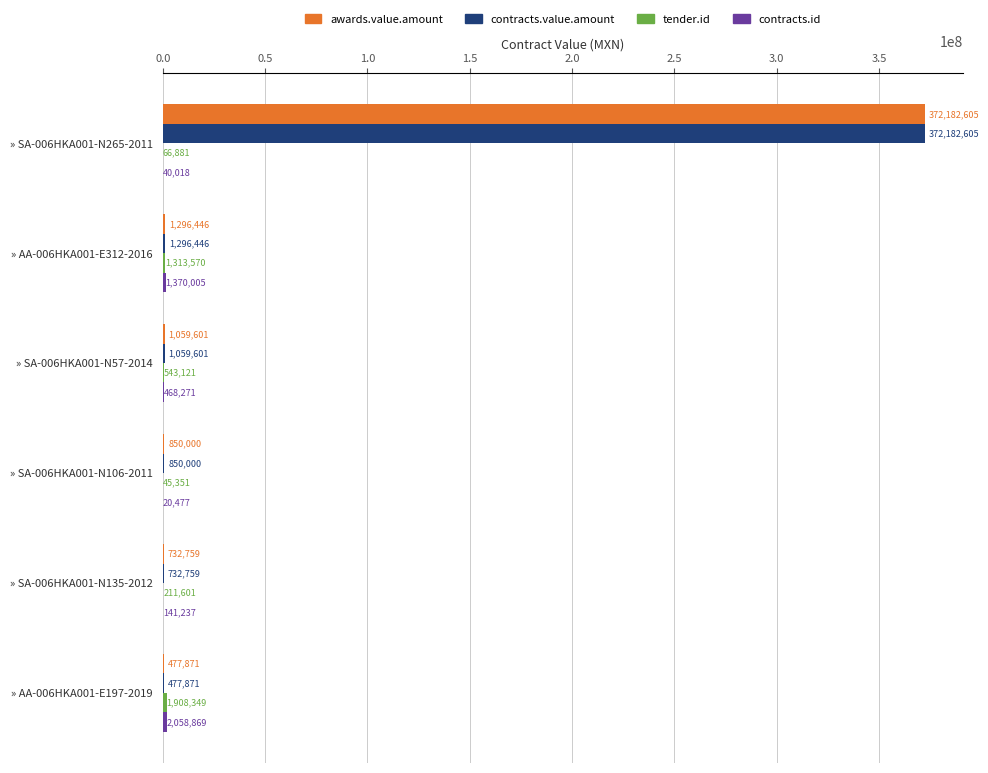

Which label corresponds to the largest value in the chart?

» SA-006HKA001-N265-2011